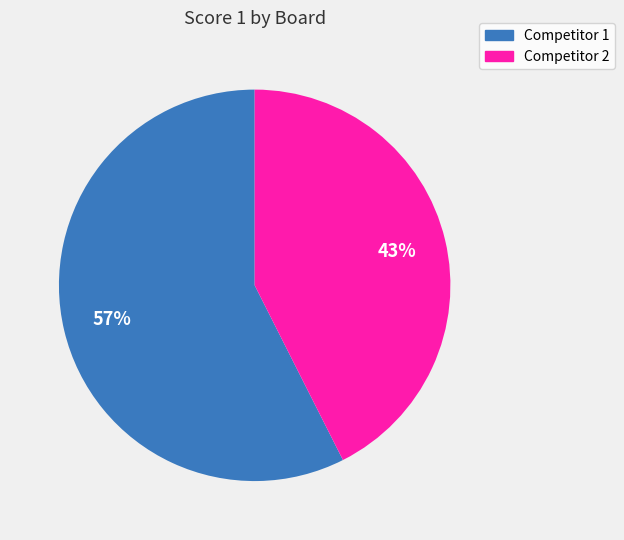

Is there any slice that represents more than half of the pie?

Yes